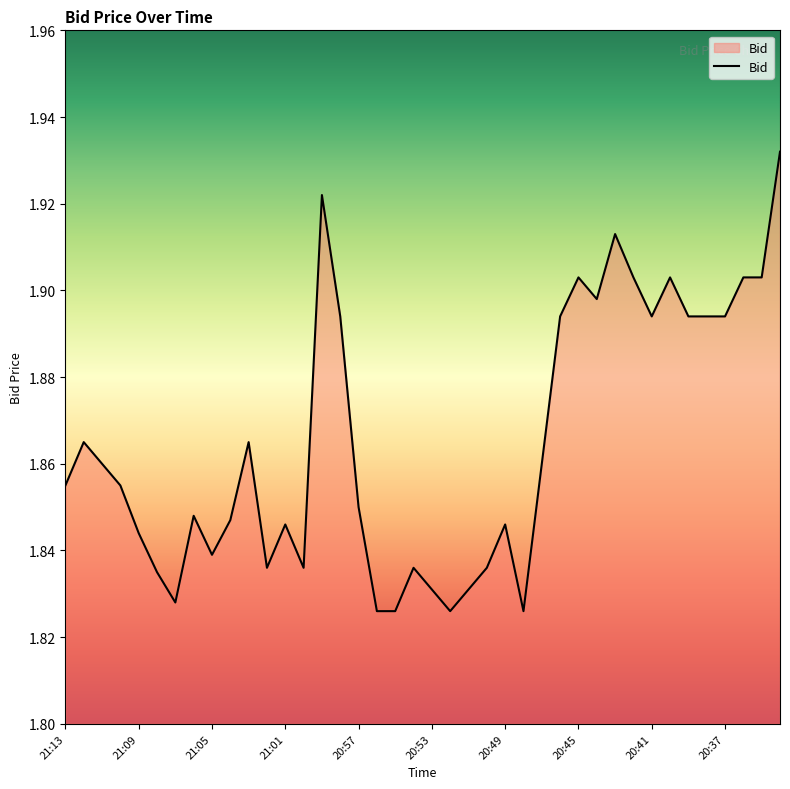

Does the chart have visible grid lines?

No